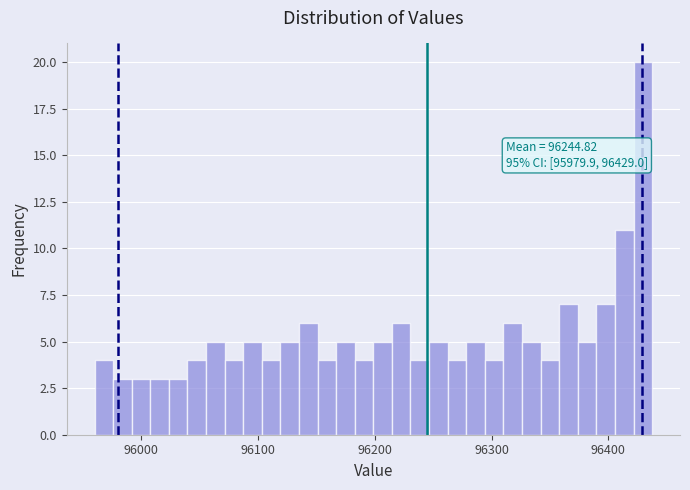

Read against the x-axis, roughly where is the centre of the tallest bar?

96430